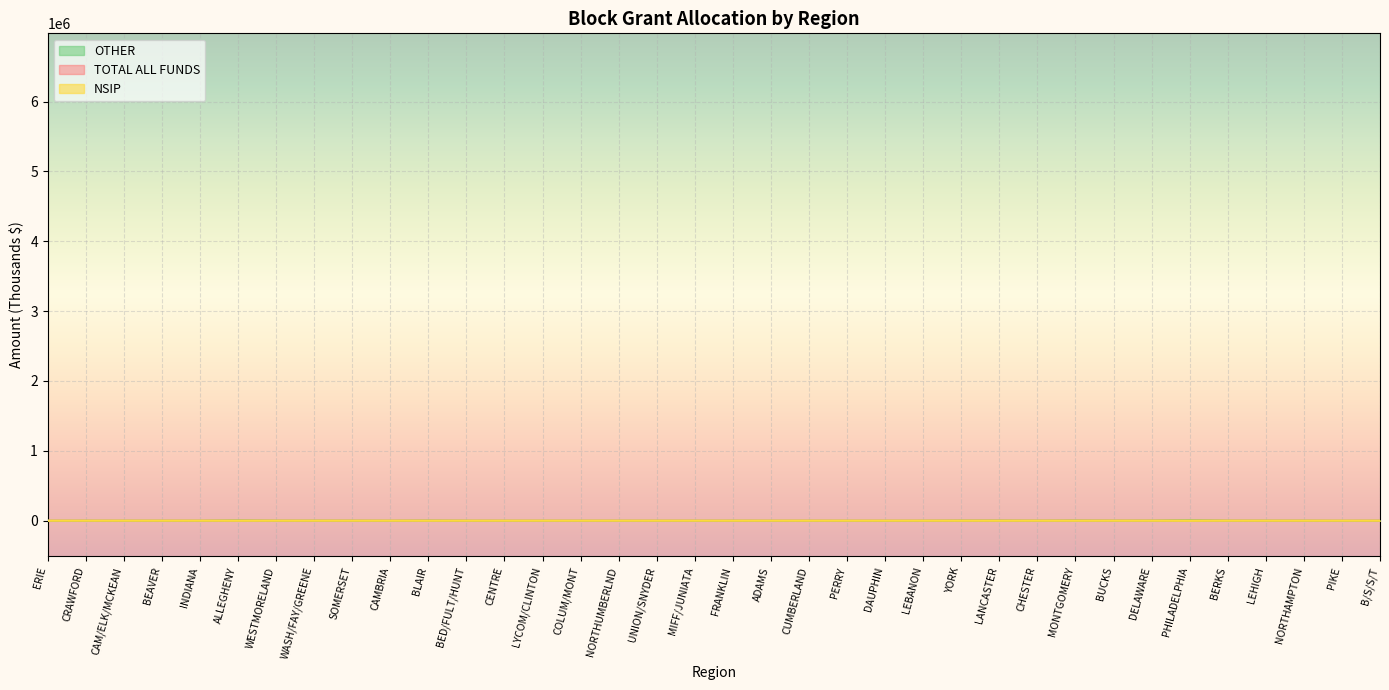

True or false: OTHER has more than 0 points higher than both neighbors.

True